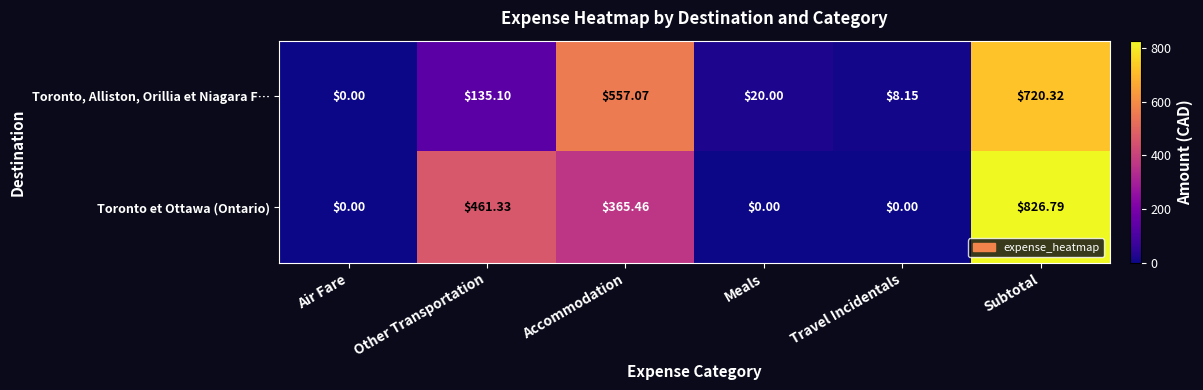

At which label does Toronto, Alliston, Orillia et Niagara F… first exceed 135?

Other Transportation